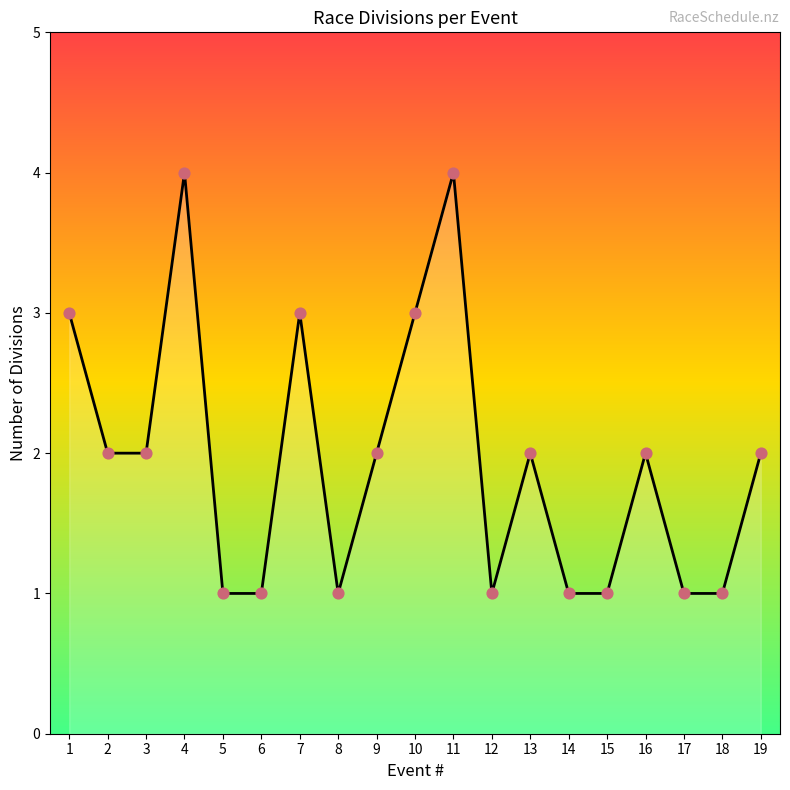

What is the ratio of the value at 2 to the value at 7?

0.7